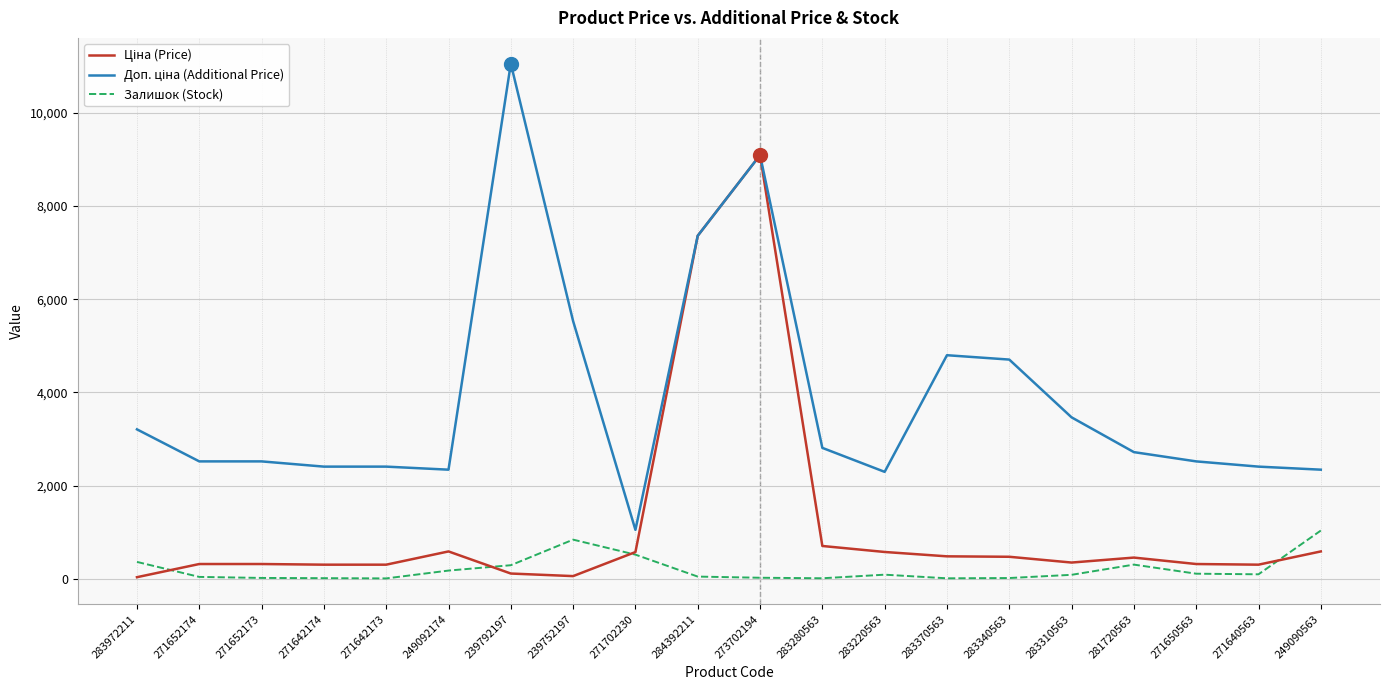

At which category is the sum across all series the highest?

273702194